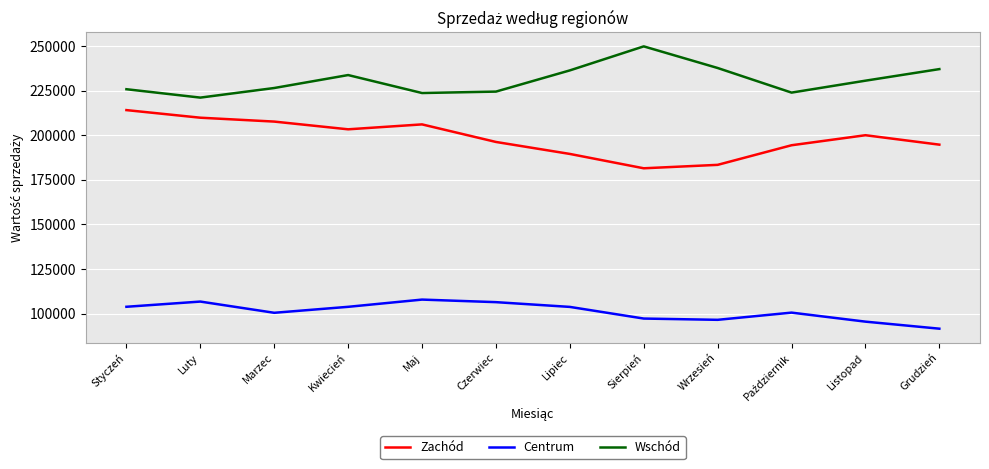

Read the Zachód value at Marzec, to the nearest 100.

207600